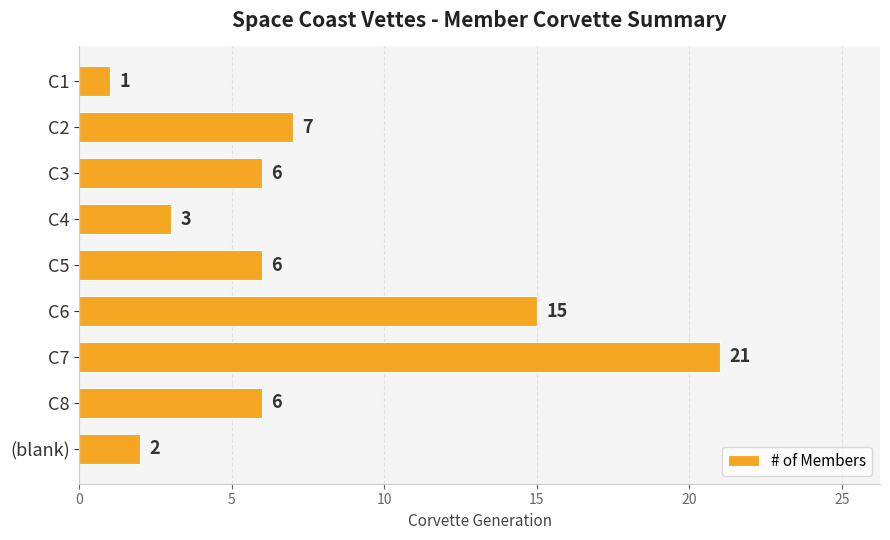

Read the value at C8, to the nearest 5.

5